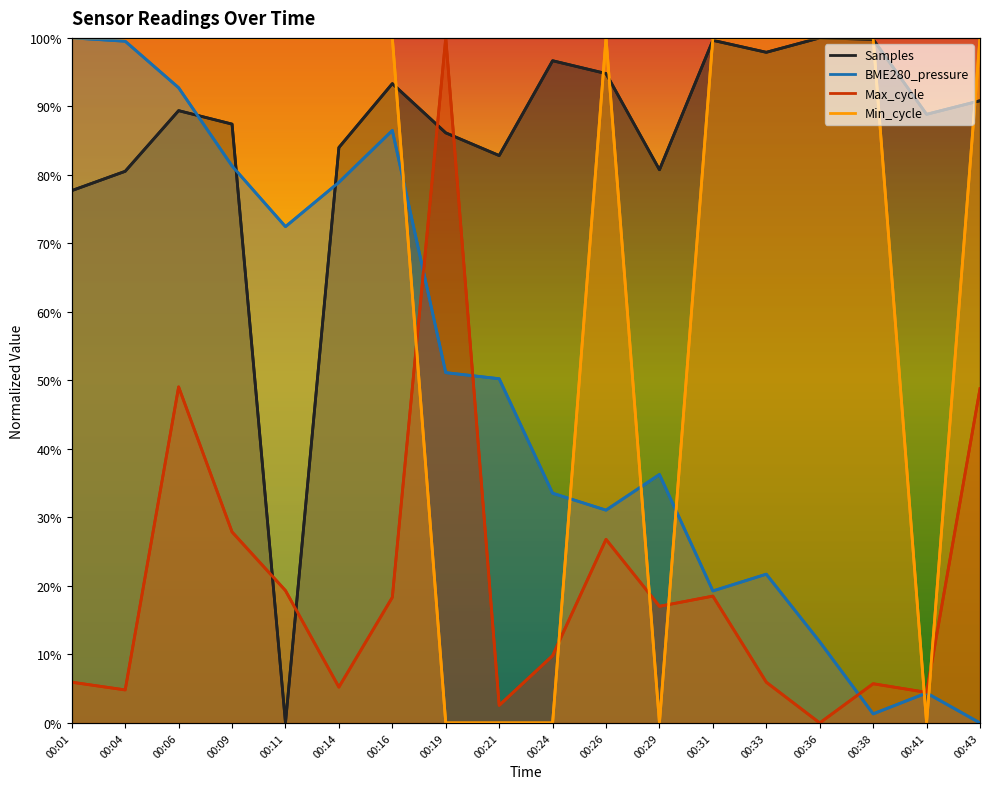

Is the value of Samples at 00:16 greater than the value of BME280_pressure at 00:16?

Yes